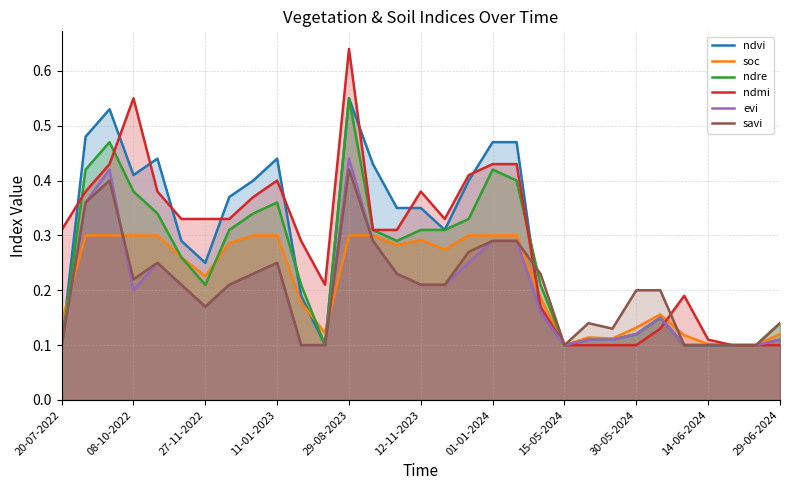

Rank the series at 17 from lowest to highest value.

evi, savi, soc, ndre, ndvi, ndmi